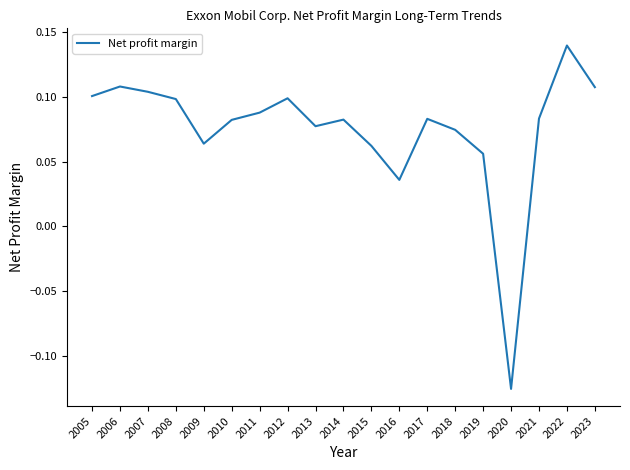

Which label corresponds to the largest value in the chart?

2022